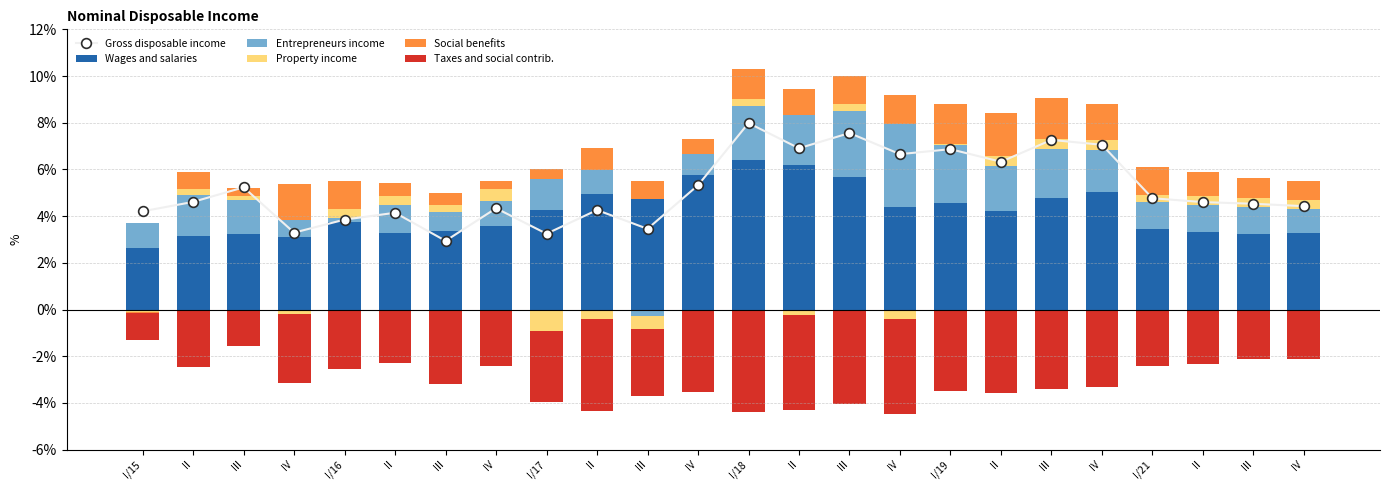

At III, list the series in order from largest to smallest.

Gross disposable income, Wages and salaries, Entrepreneurs income, Social benefits, Property income, Taxes and social contrib.